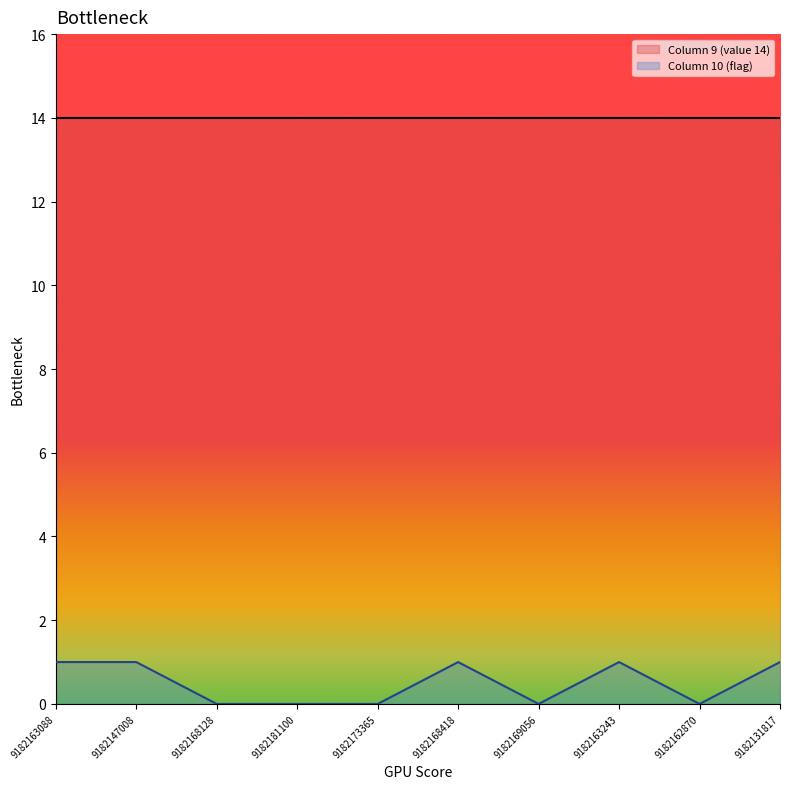

What is the label of the 10th point from the left?

9182131817